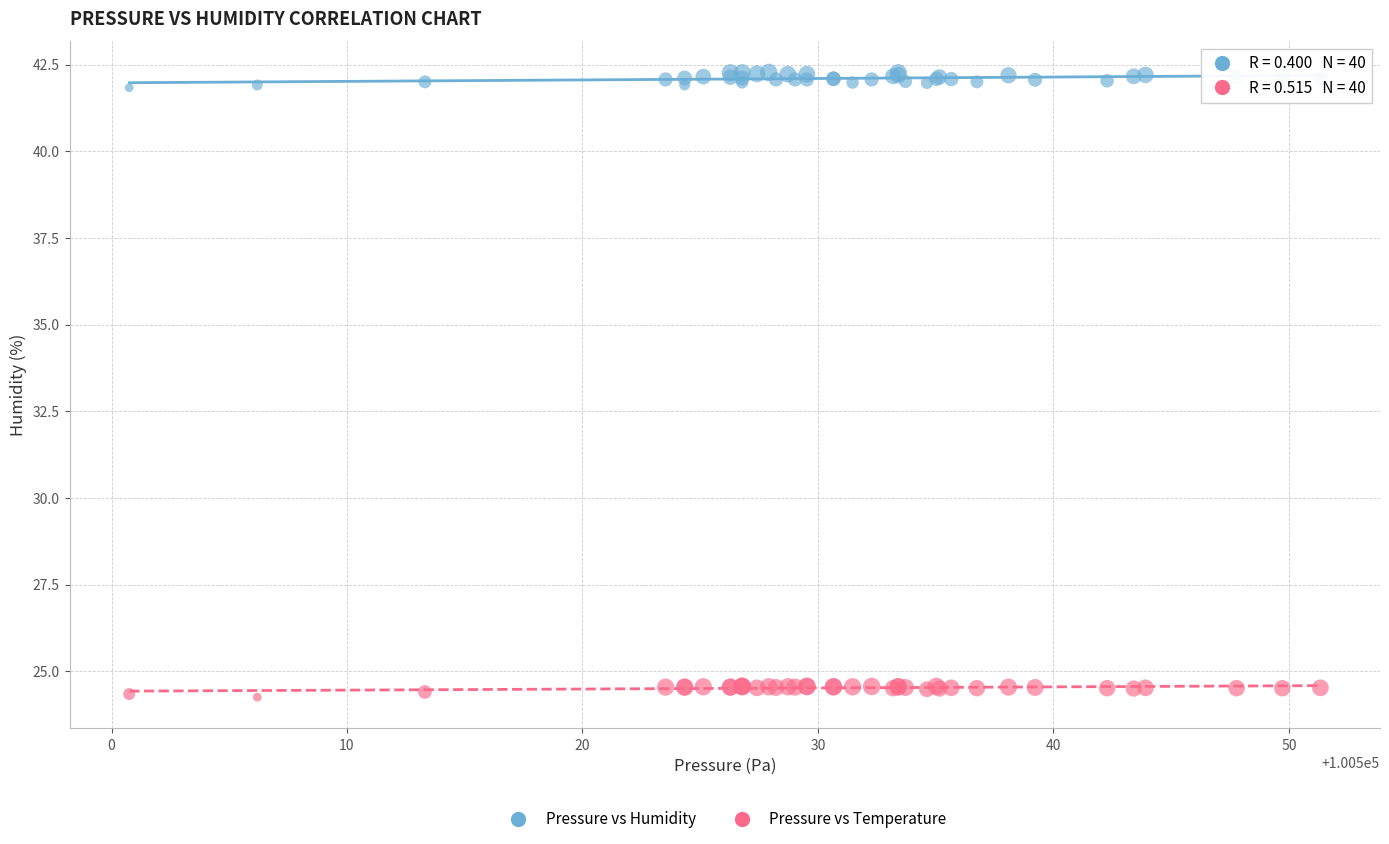

Which series reaches the maximum Y coordinate?

Pressure vs Humidity